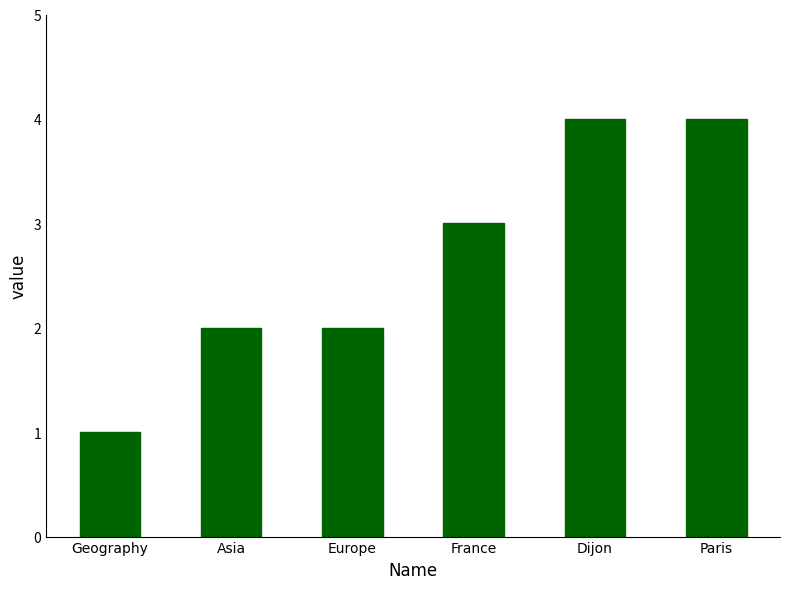

Count the values in the range 2 to 4.

5